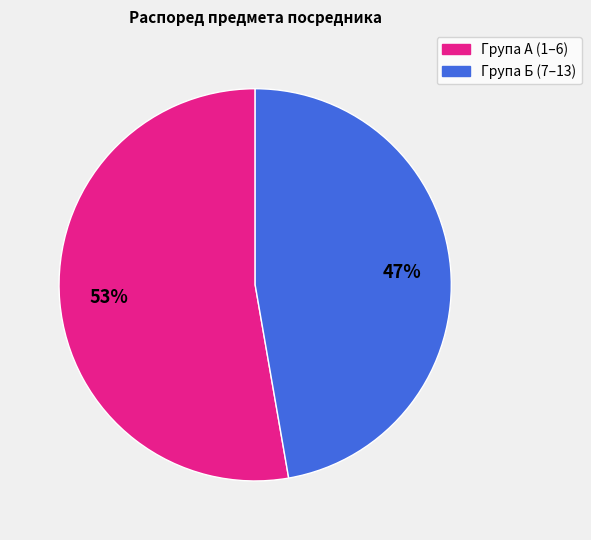

Does any single category account for the majority?

Yes